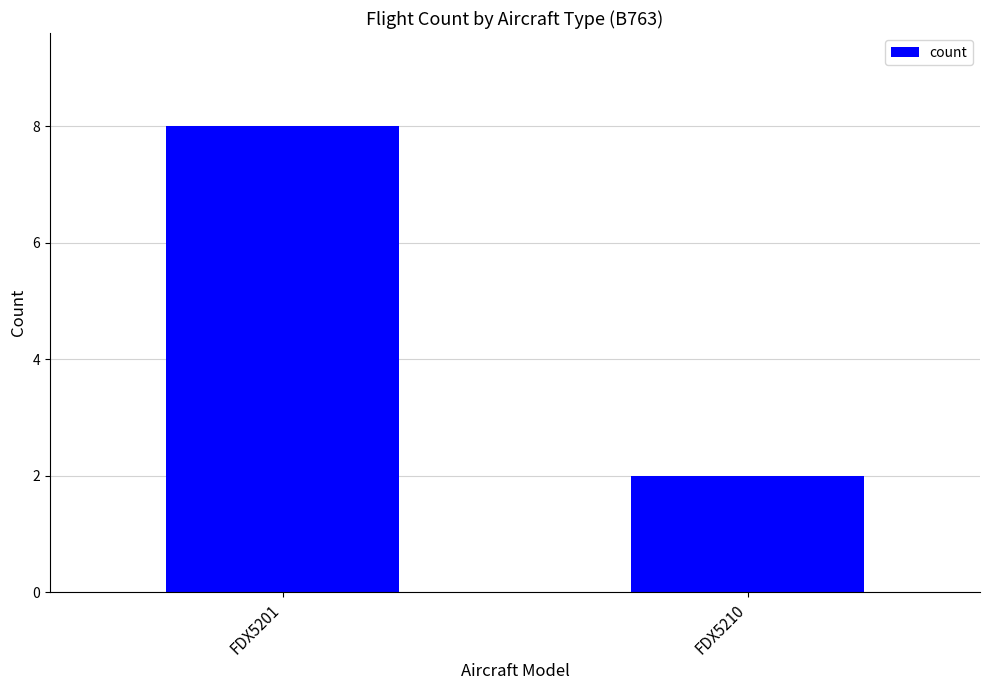

What is the value of the 1st bar from the left?

8